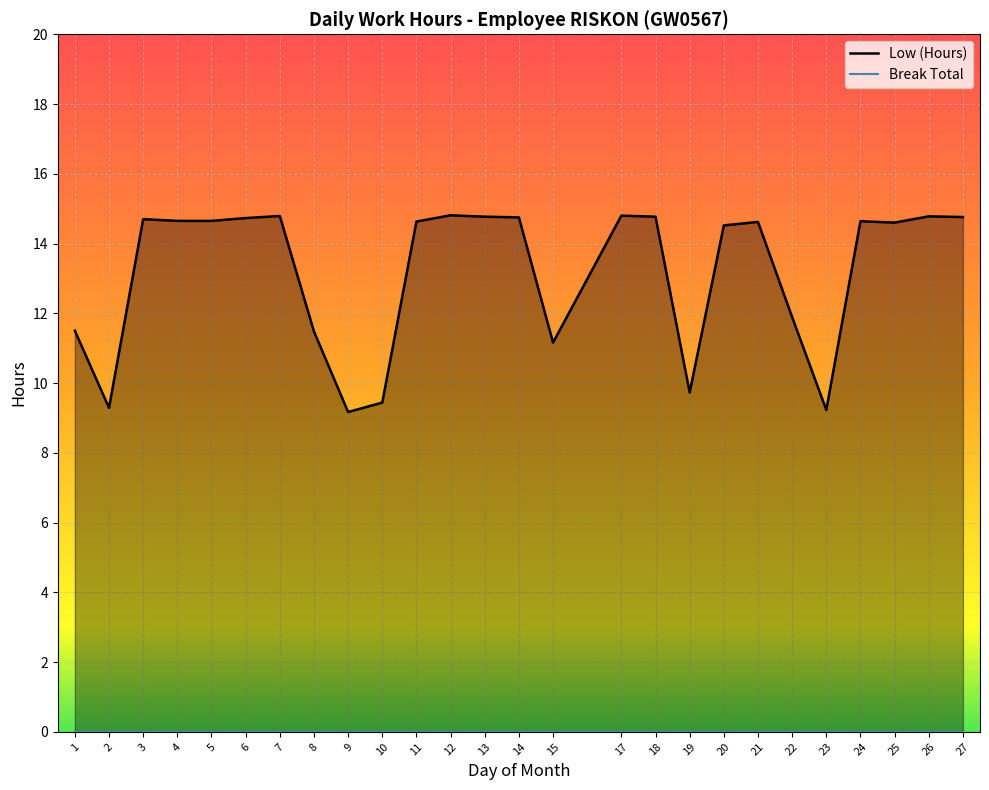

What is the sum of the values at 19 and 18?

24.5